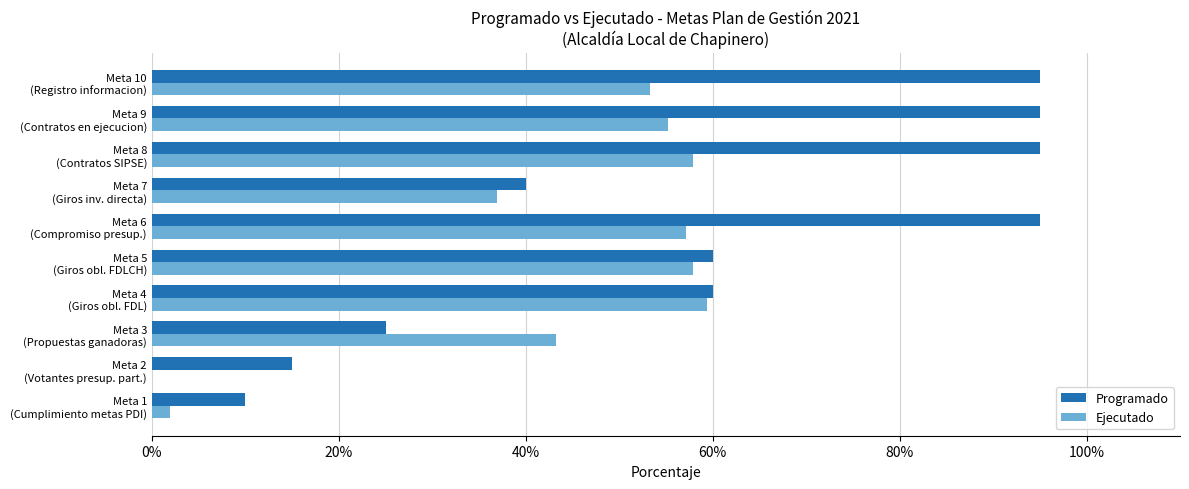

What are all the series names shown in the legend?

Programado, Ejecutado